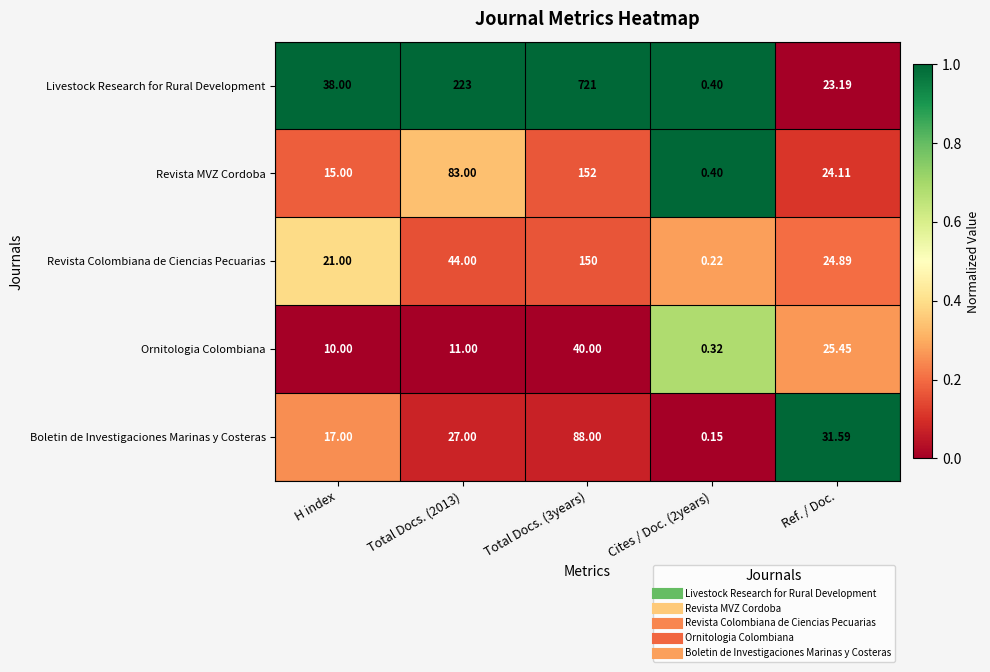

Which series has the widest spread of values?

Livestock Research for Rural Development